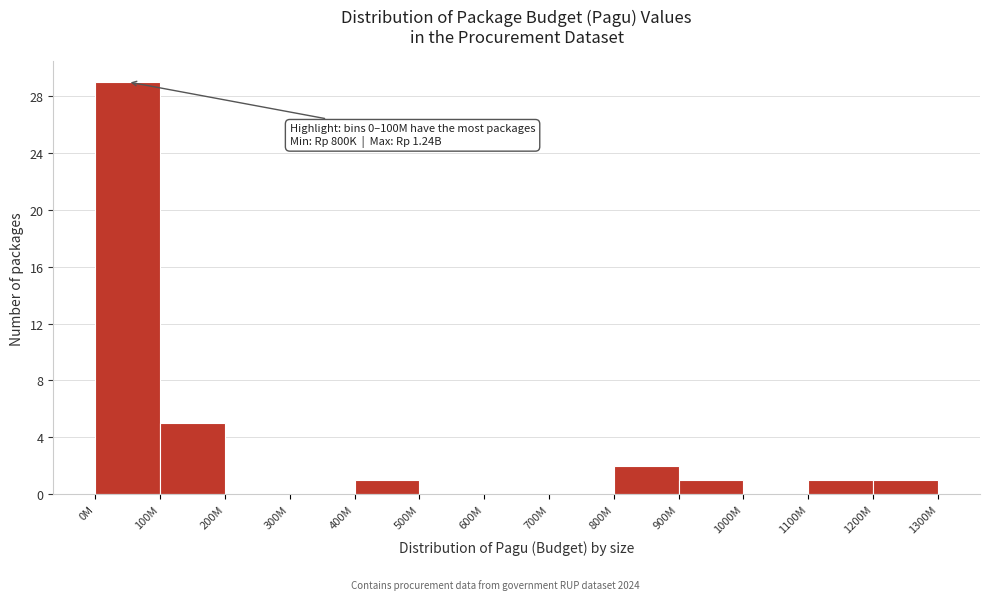

Reading right to left, extract all data points from this chart.

1200M=1	1100M=1	1000M=0	900M=1	800M=2	700M=0	600M=0	500M=0	400M=1	300M=0	200M=0	100M=5	0M=29